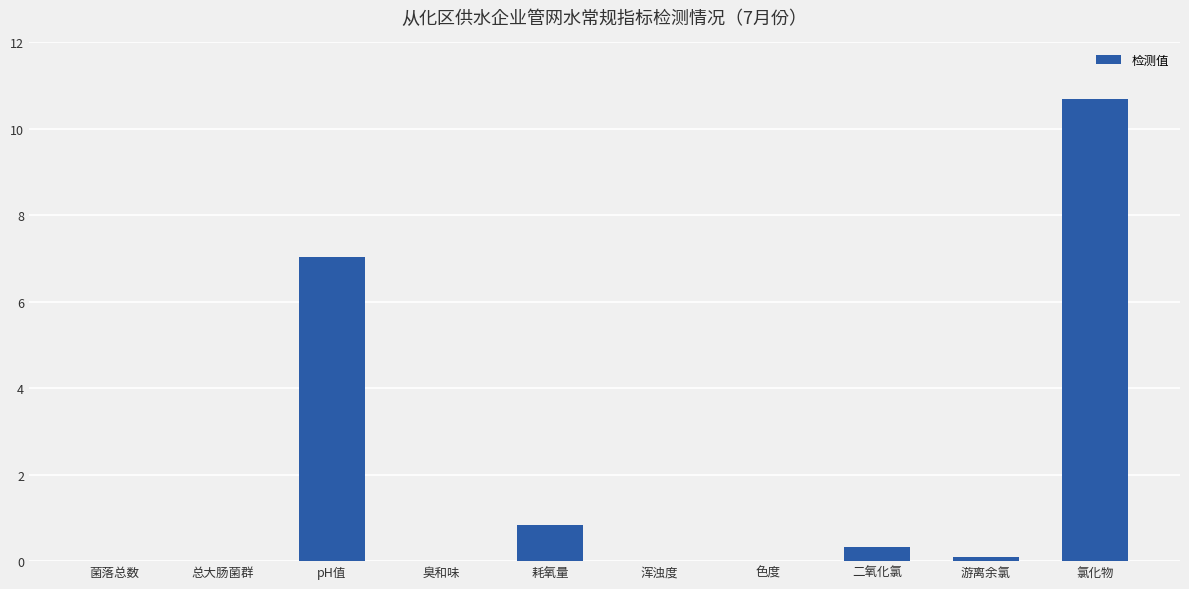

Reading right to left, list all the values displayed in this chart.

氯化物=10.7	游离余氯=0.1	二氧化氯=0.3	色度=0.0	浑浊度=0.0	耗氧量=0.8	臭和味=0.0	pH值=7.0	总大肠菌群=0.0	菌落总数=0.0